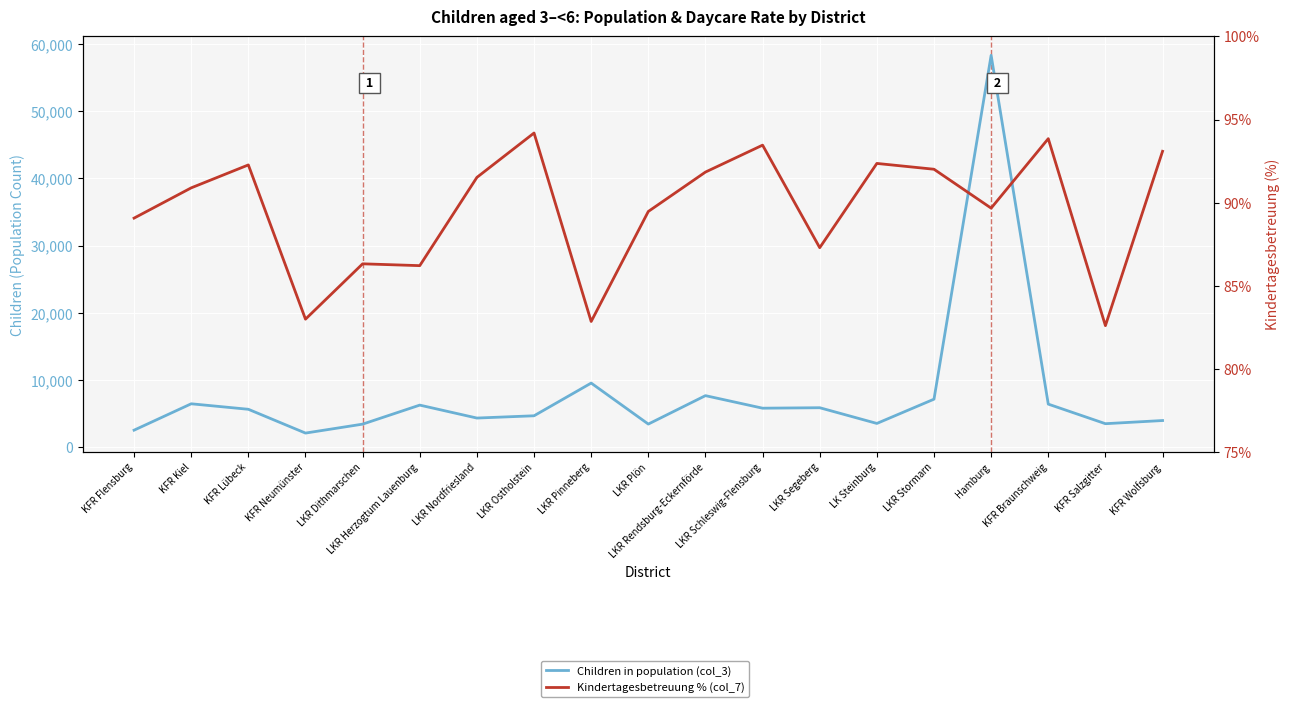

What is the label of the 15th point from the right?

LKR Dithmarschen